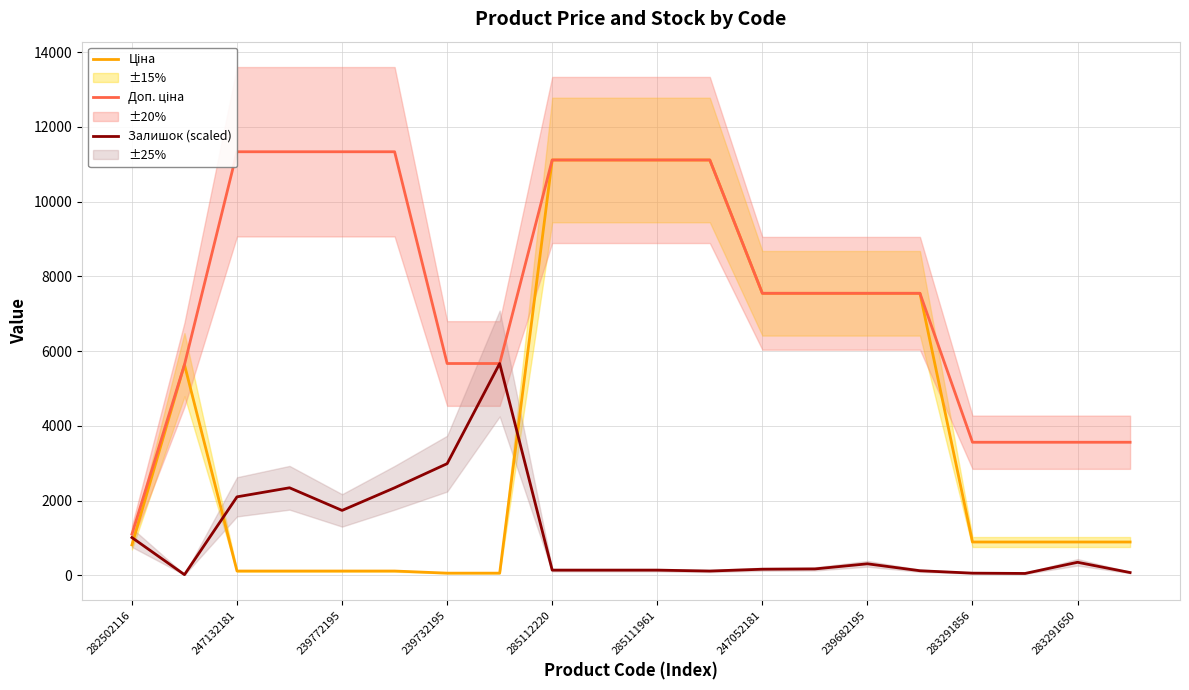

What is the label of the 19th point from the right?

247132181